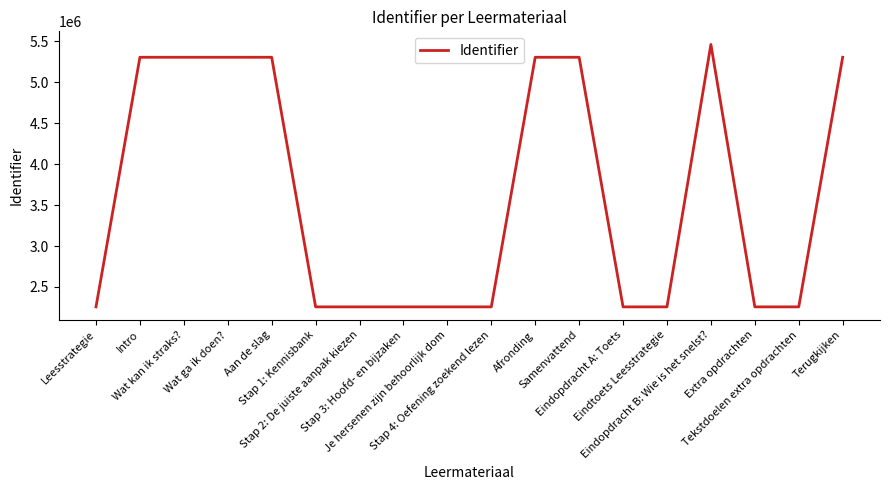

What is the difference between the maximum and minimum values?

3205196